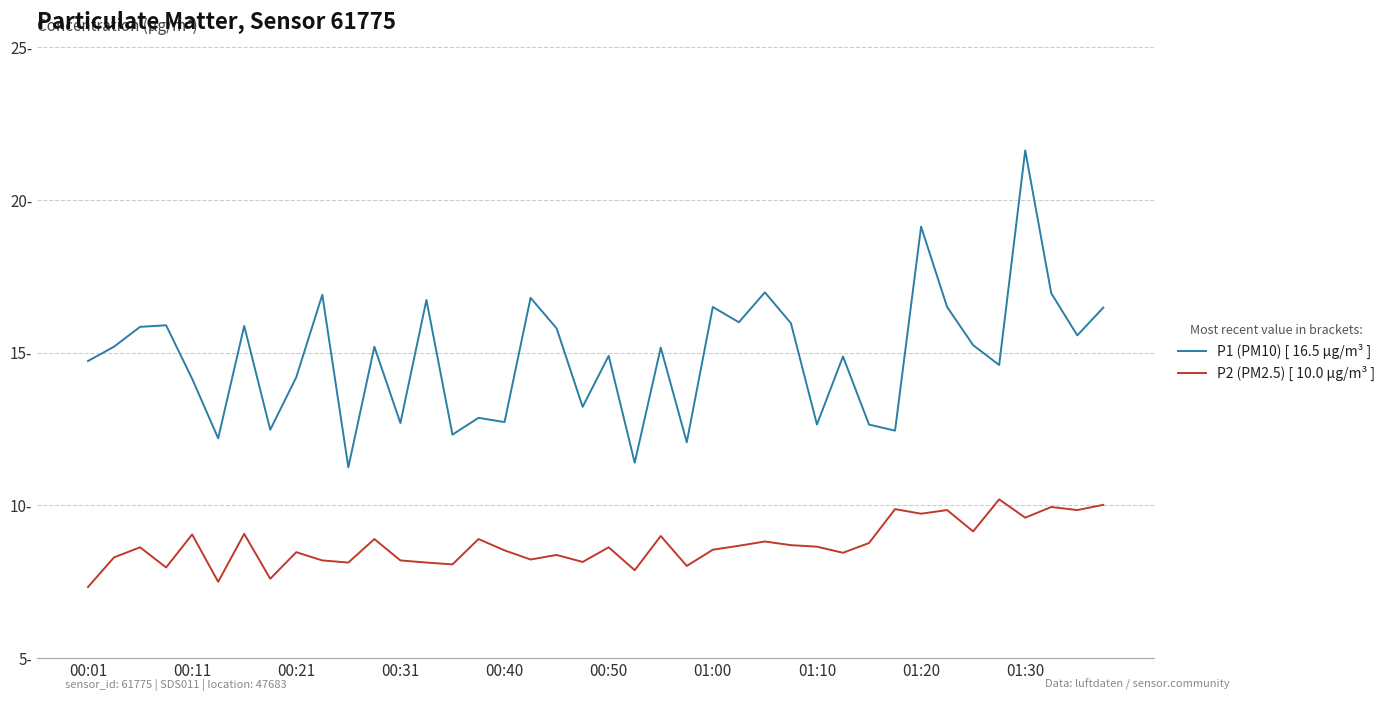

What is the sum of all P2 (PM2.5) [ 10.0 µg/m³ ] values?

348.1